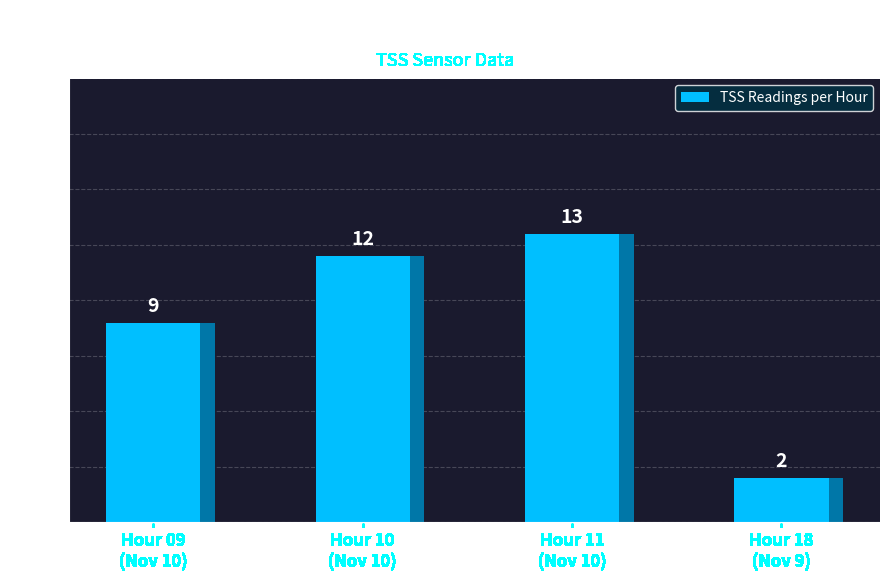

At which category does the chart reach its peak across all series?

Hour 11
(Nov 10)